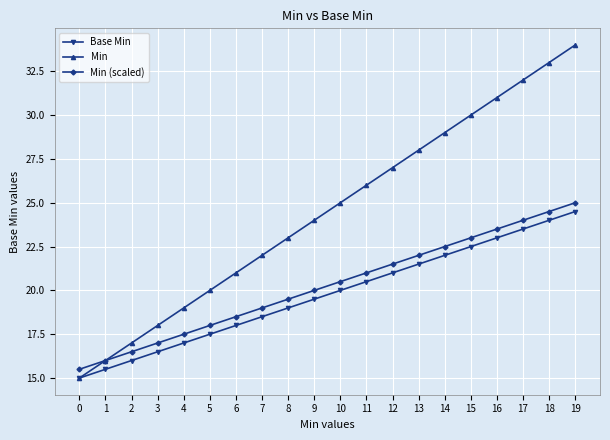

Which series has the largest total across all categories?

Min